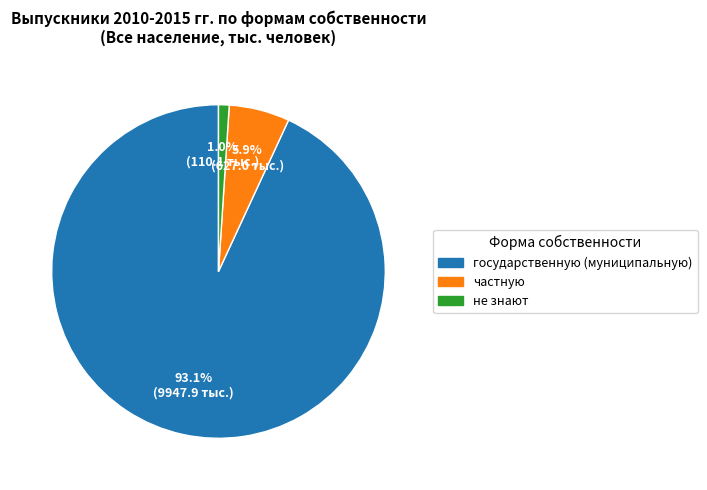

What percentage is the государственную (муниципальную) slice, to the nearest percent?

93%